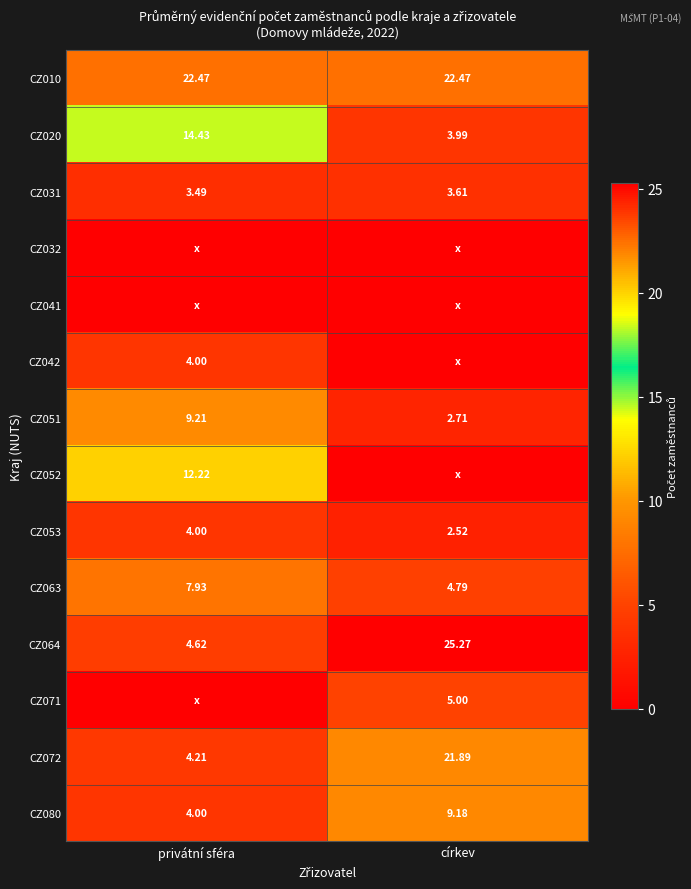

Which category has the highest value in the CZ080 series?

církev